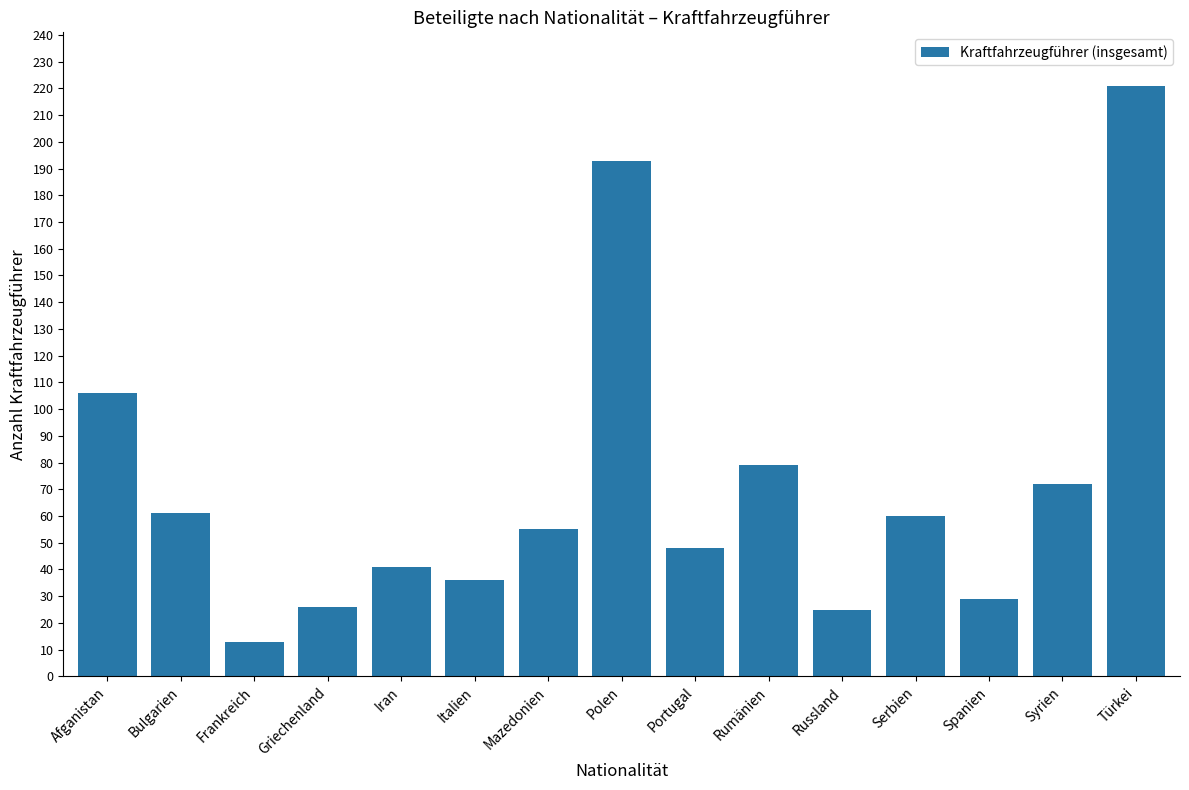

What is the sum of the values at Türkei and Spanien?

250